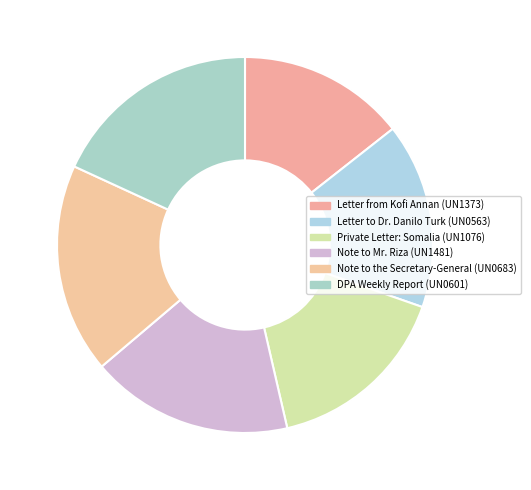

How many segments does this pie chart have?

6